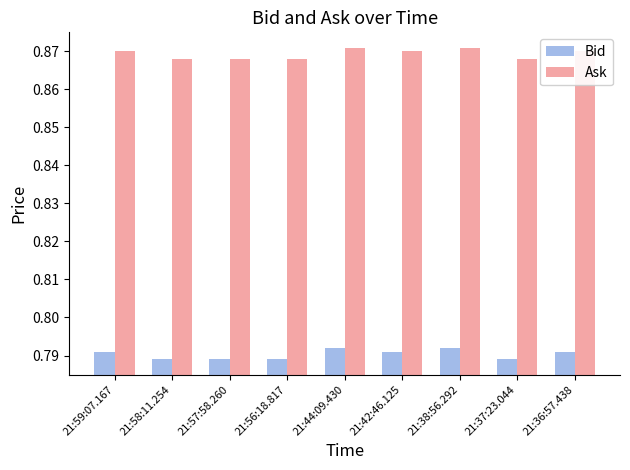

How many groups of bars are there?

9